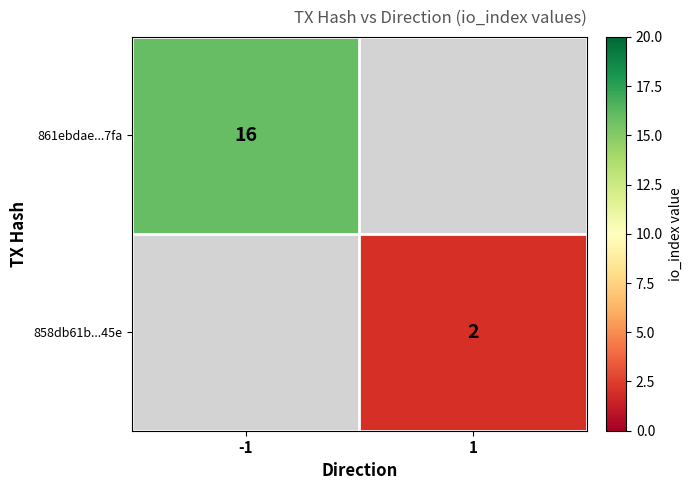

The 858db61b...45e series shows 2 at 1. True or false?

True